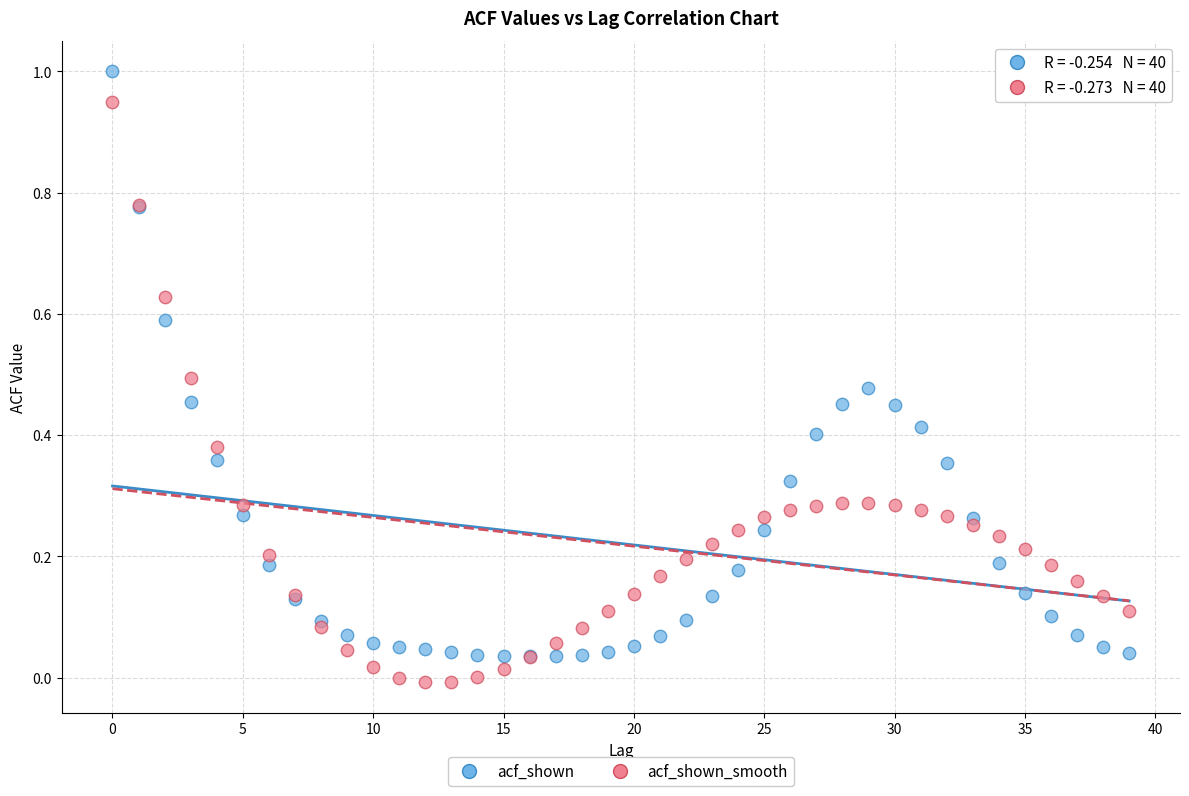

Which series has the widest spread of Y values?

acf_shown